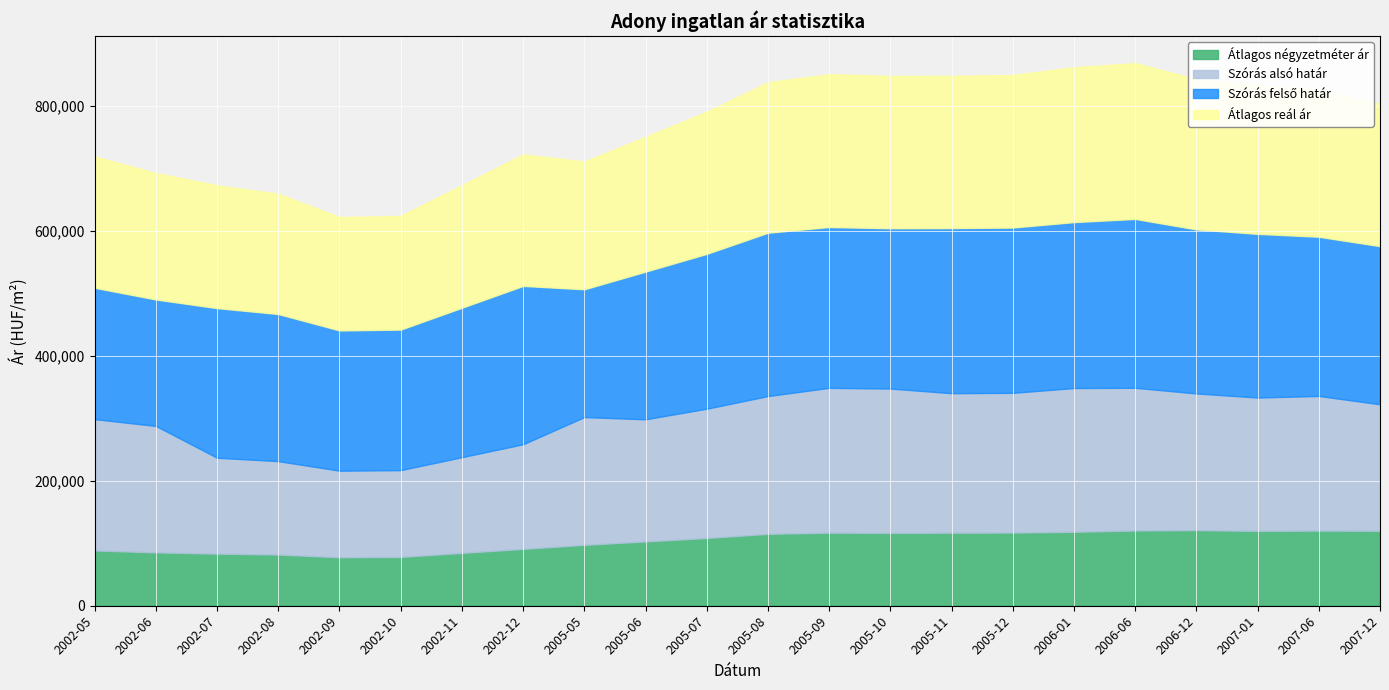

What is the difference between the maximum and second lowest values in the Átlagos reál ár series?

67370